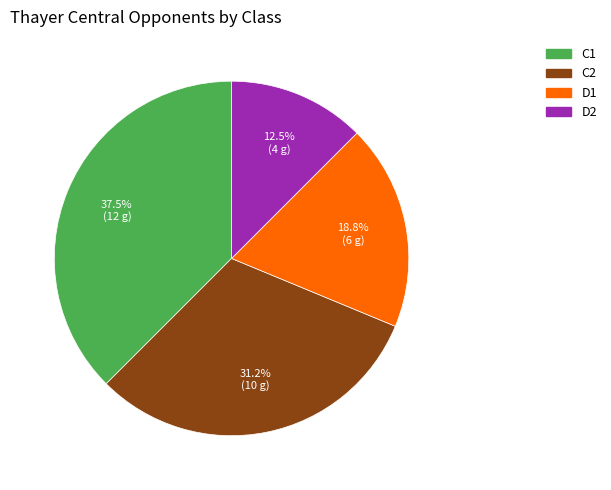

Does any single category account for the majority?

No